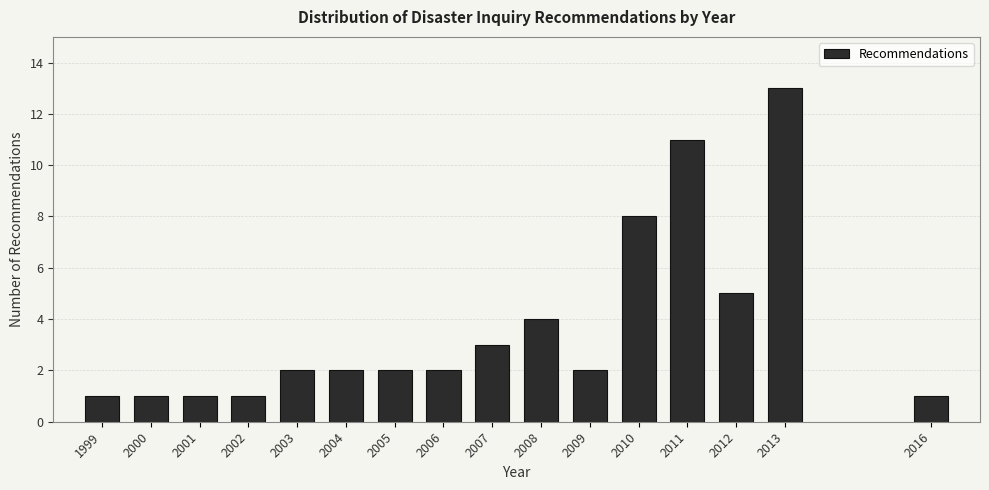

Reading left to right, list all the values displayed in this chart.

1999=1	2000=1	2001=1	2002=1	2003=2	2004=2	2005=2	2006=2	2007=3	2008=4	2009=2	2010=8	2011=11	2012=5	2013=13	2016=1